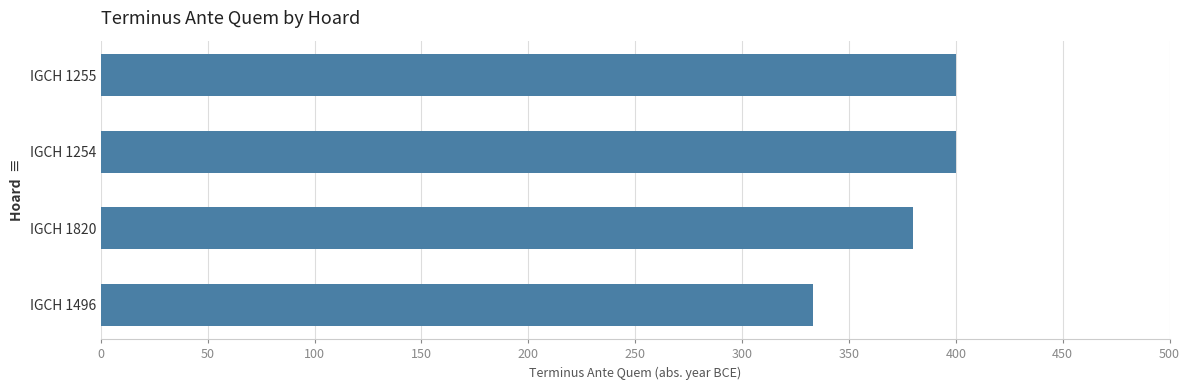

What is the change in value from IGCH 1496 to IGCH 1820?

+47